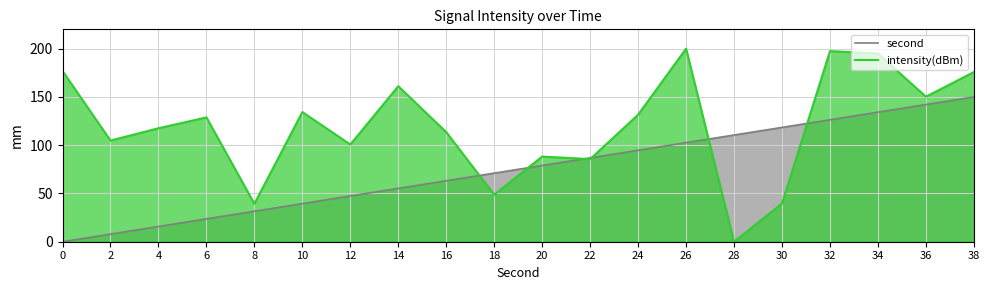

What is the value of the intensity(dBm) point at the 17th from the left?

197.4